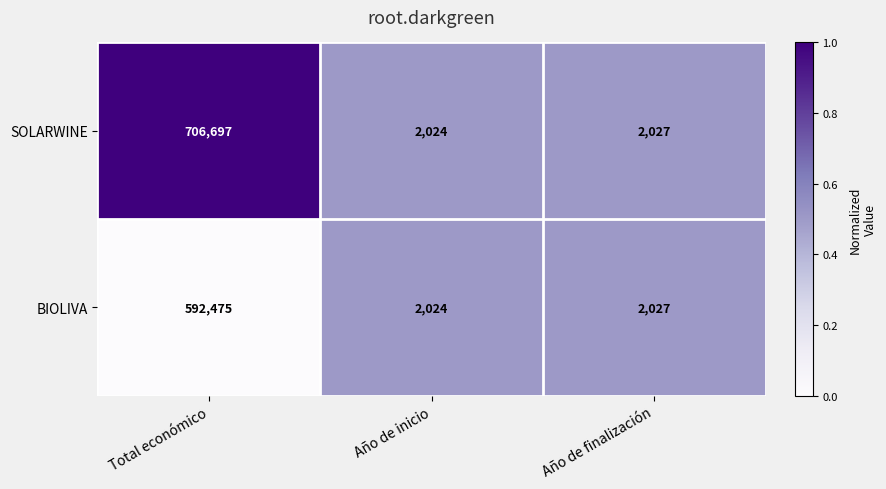

The BIOLIVA series shows 487 at Año de inicio. True or false?

False